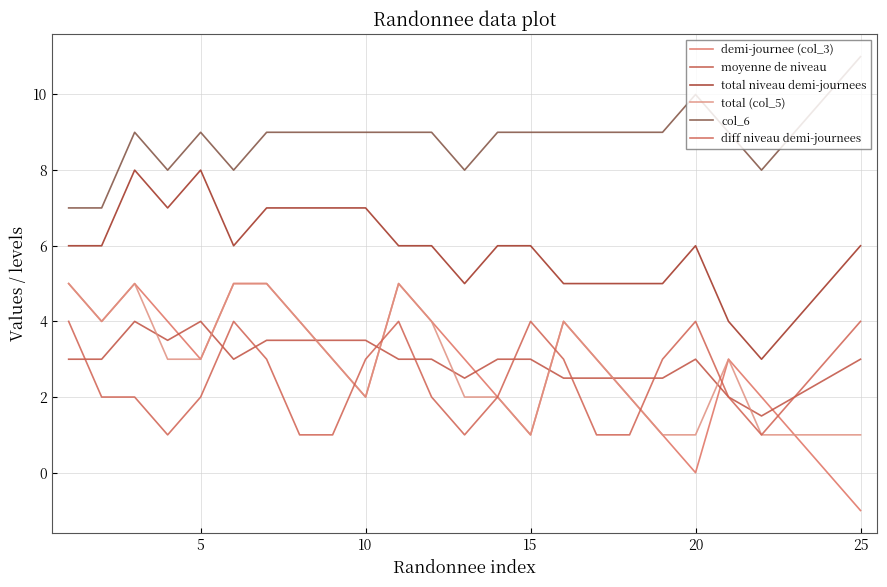

How many lines are shown in the chart?

6